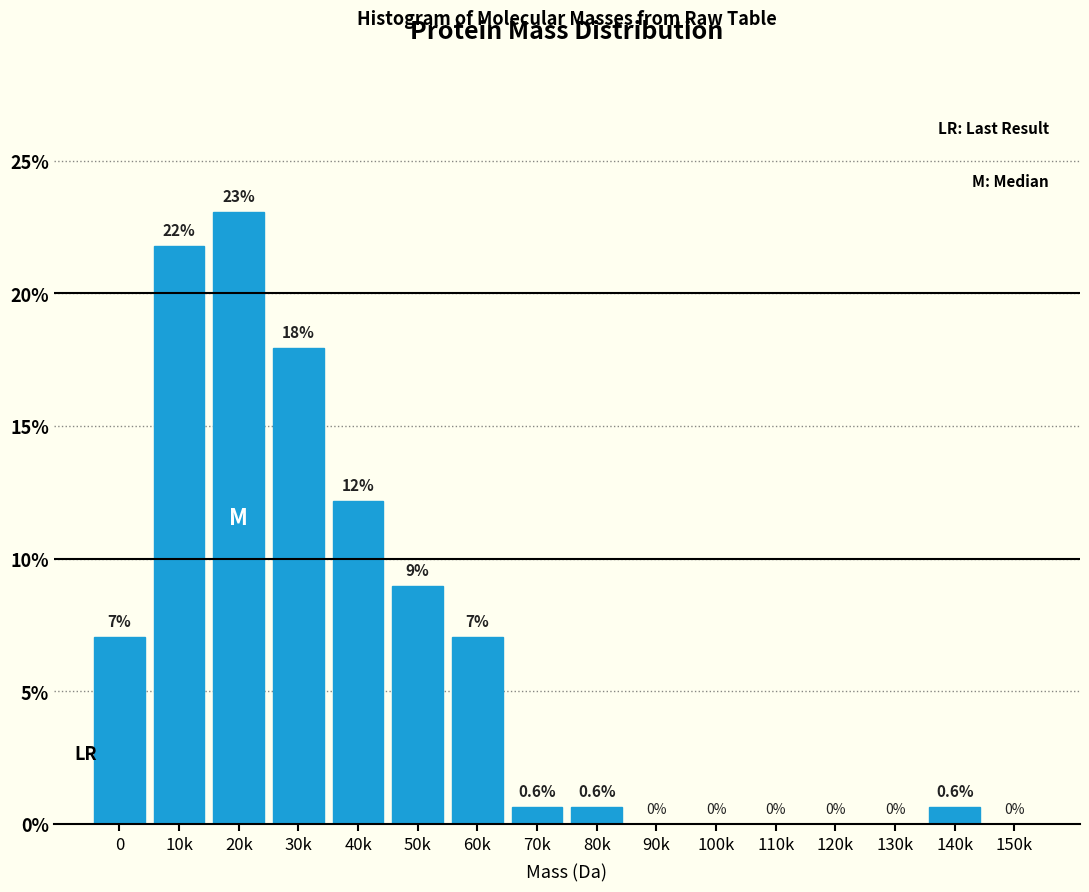

The value at 30k is 29.2. True or false?

False